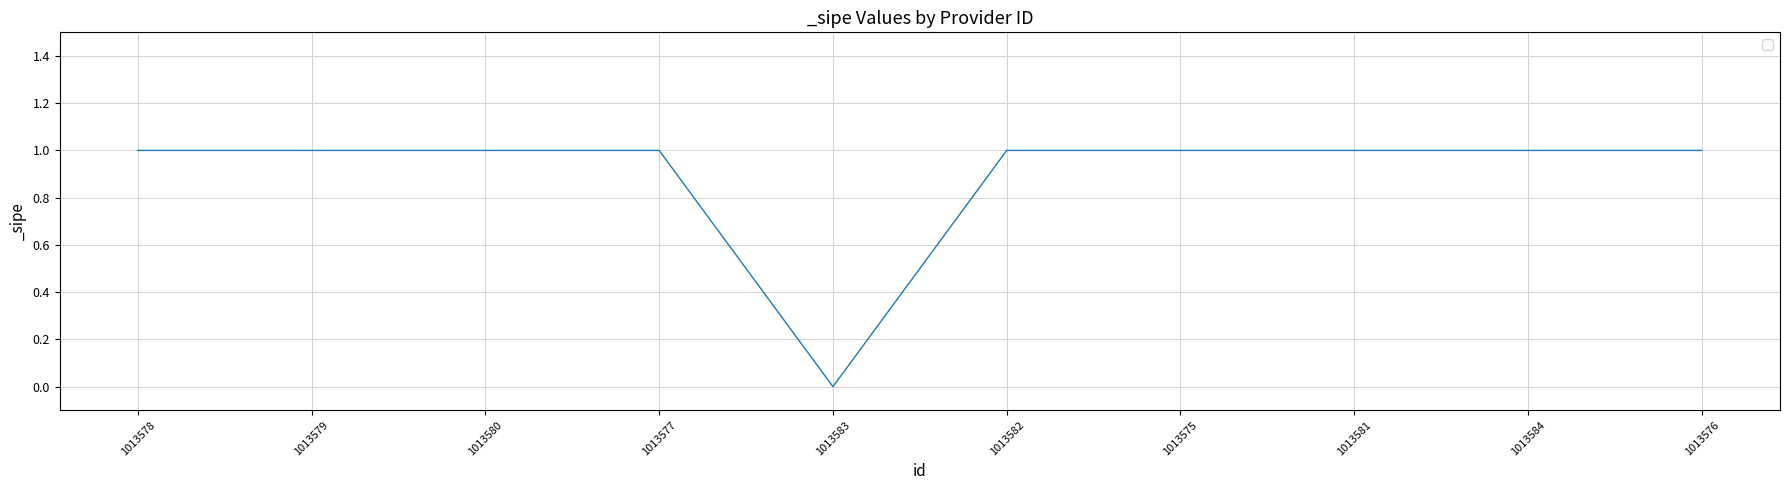

Between 1013583 and 1013580, which is larger?

1013580